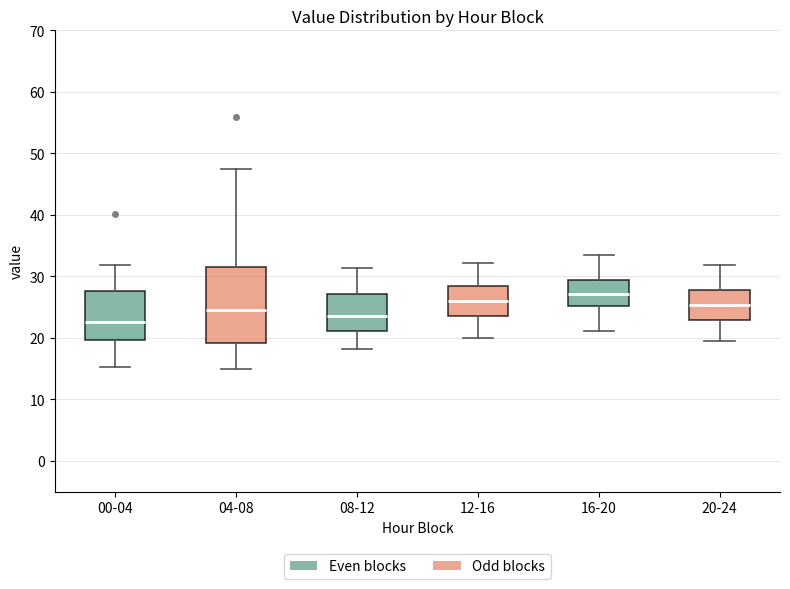

Which box's median line is the highest?

16-20